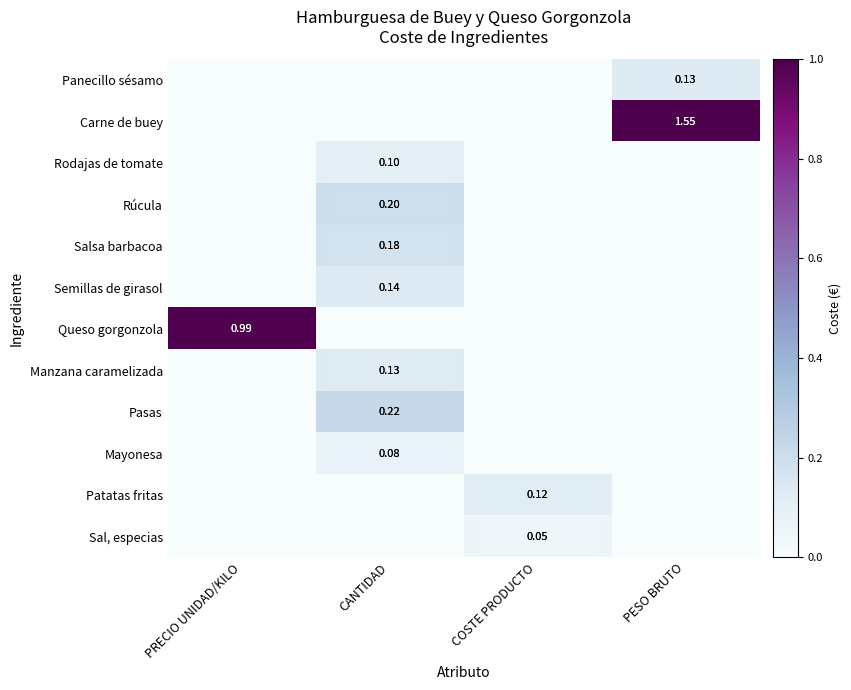

What is the spread (max minus min) of values at PRECIO UNIDAD/KILO?

1.0